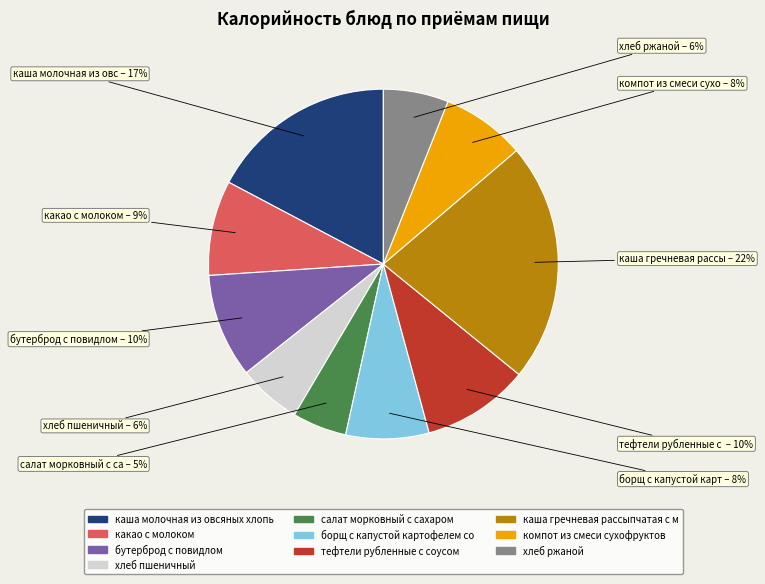

To the nearest percent, what is the average slice percentage?

10%